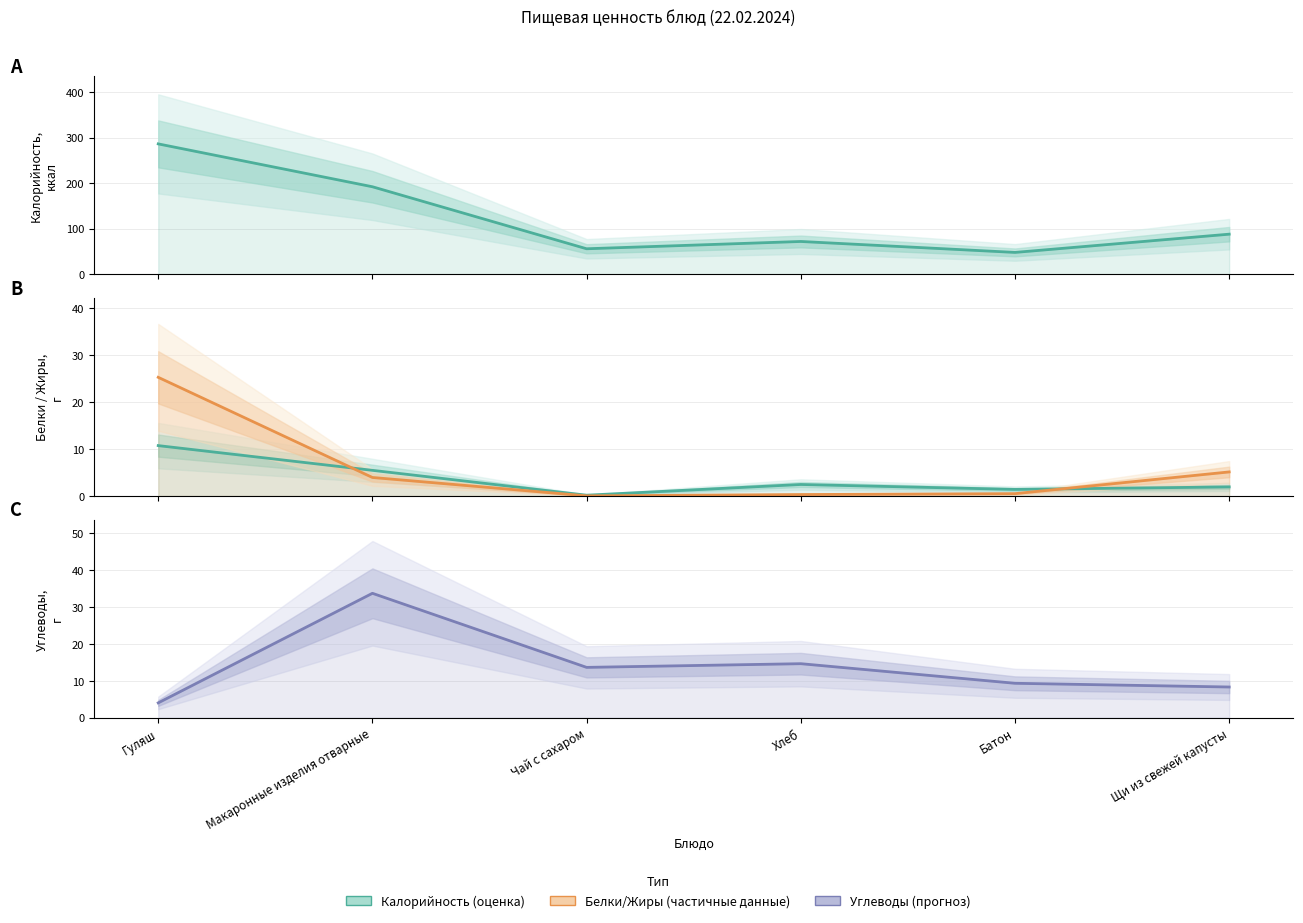

The Белки series shows 4.3 at Хлеб. True or false?

False